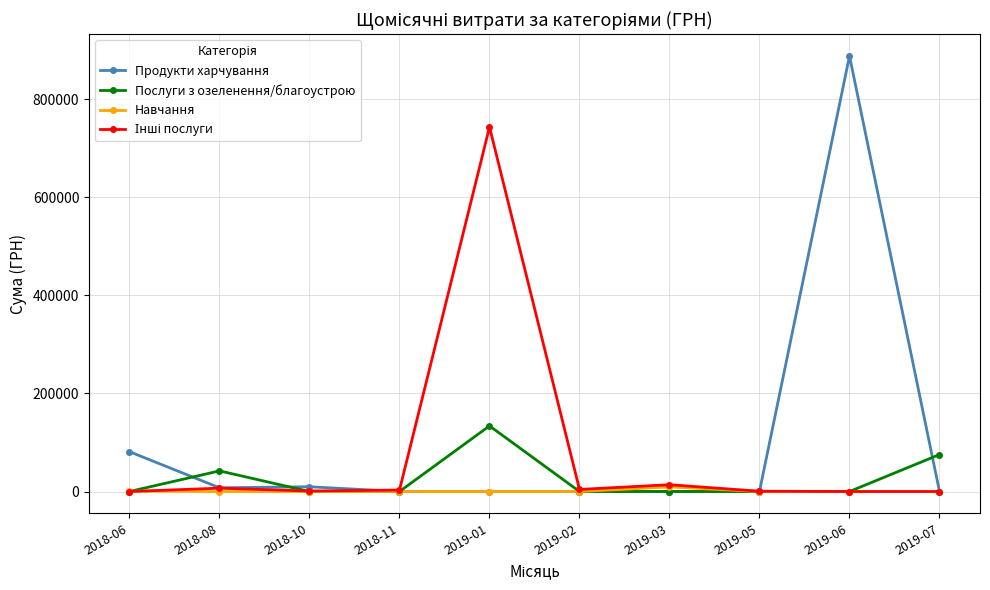

The value of Продукти харчування at 2019-03 is 0.0. True or false?

True